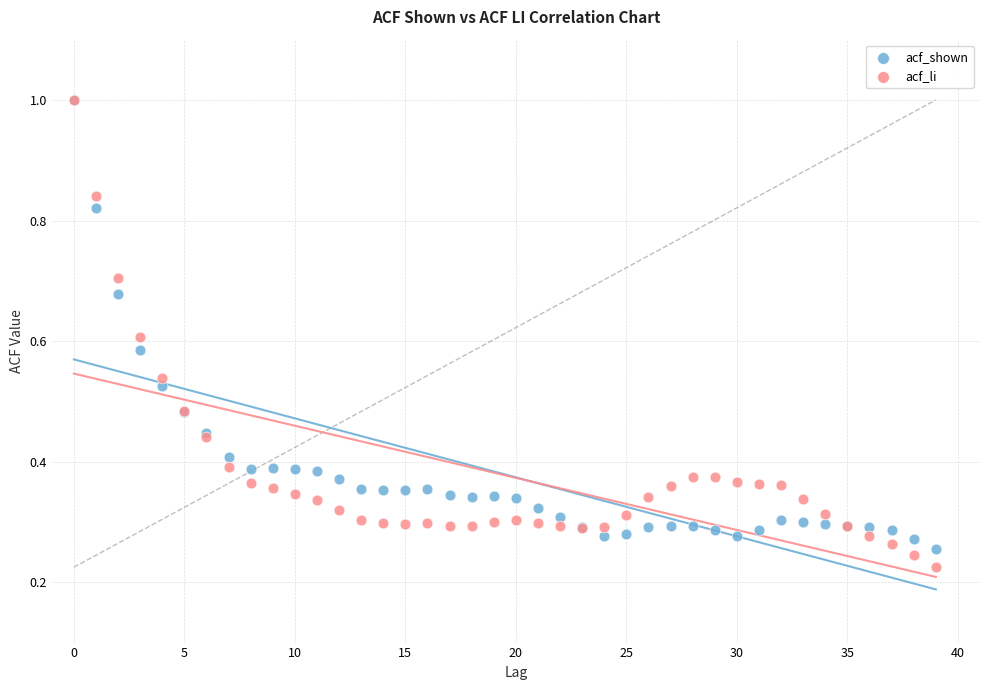

Which series has the largest Y range (max minus min)?

acf_li